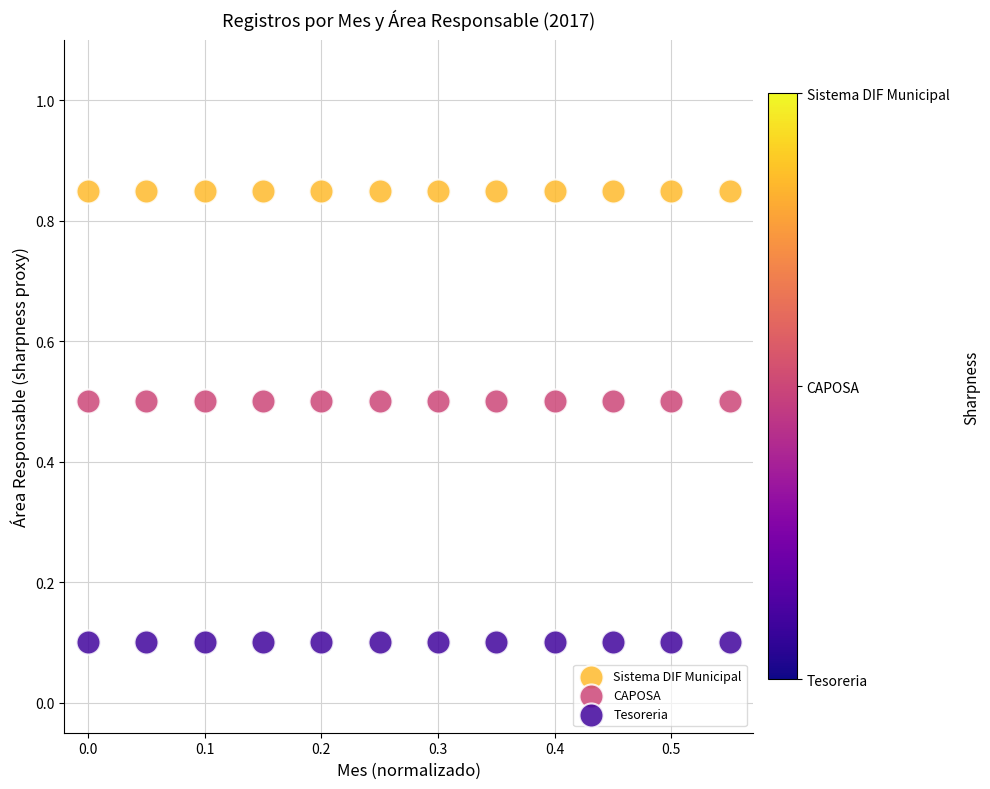

What are all the series names shown in the legend?

Sistema DIF Municipal, CAPOSA, Tesoreria